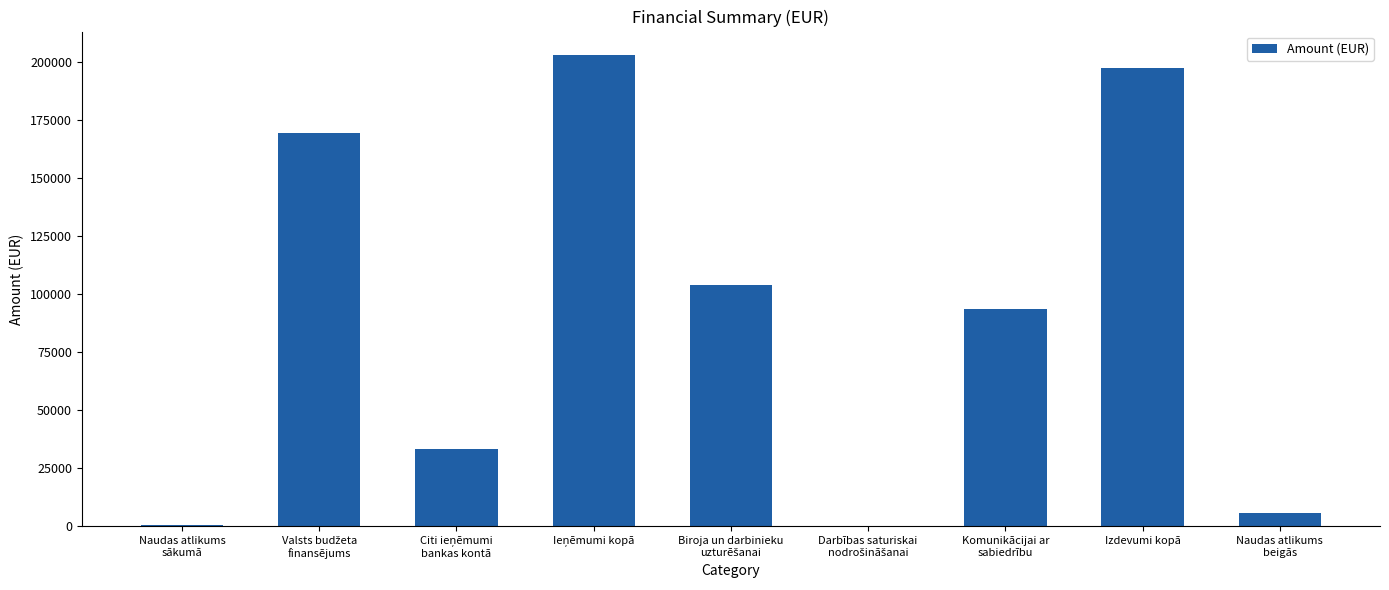

The value at Izdevumi kopā is 197362.6. True or false?

True